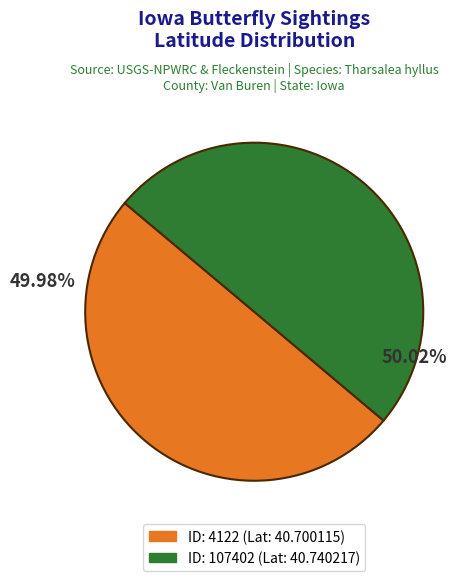

To the nearest percent, what is the average slice percentage?

50%